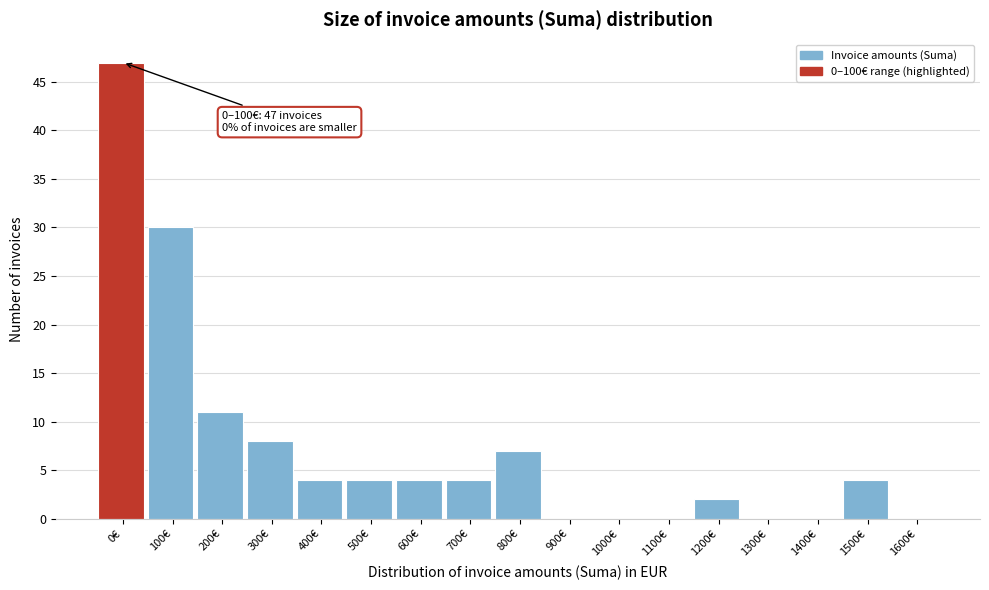

Reading left to right, extract all data points from this chart.

0€=47	100€=30	200€=11	300€=8	400€=4	500€=4	600€=4	700€=4	800€=7	900€=0	1000€=0	1100€=0	1200€=2	1300€=0	1400€=0	1500€=4	1600€=0